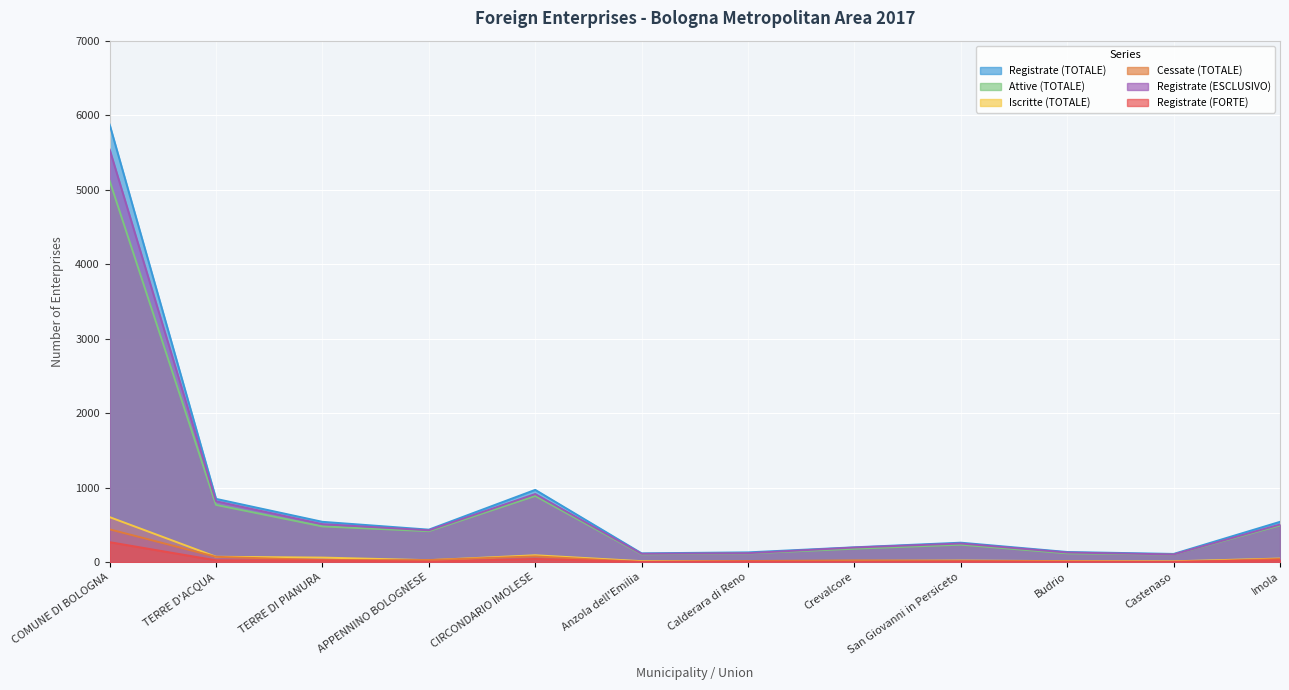

Reading left to right, list all the values displayed in this chart.

Registrate (TOTALE): 5873	850	542	437	971	119	132	200	262	137	111	542
Attive (TOTALE): 5119	769	480	416	889	106	117	181	235	119	102	493
Iscritte (TOTALE): 605	73	62	27	93	14	13	18	22	14	12	49
Cessate (TOTALE): 441	72	28	29	78	4	16	24	18	10	1	44
Registrate (ESCLUSIVO): 5539	818	511	428	915	113	121	197	251	130	104	506
Registrate (FORTE): 269	25	24	8	43	4	9	2	9	5	6	27